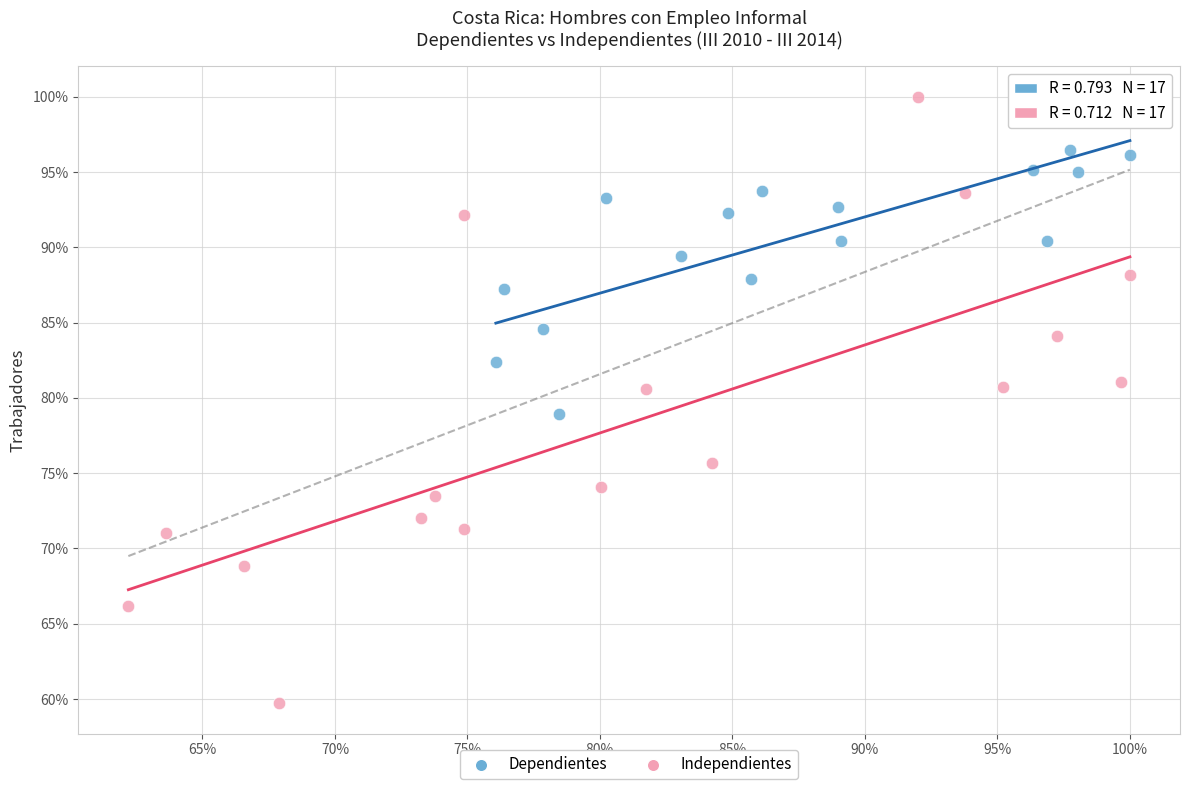

What are all the series names shown in the legend?

Dependientes, Independientes